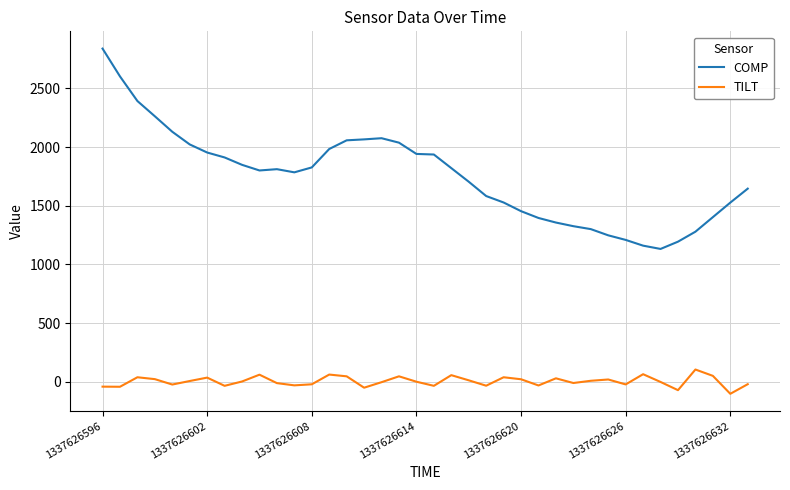

Which series has the largest total across all categories?

COMP